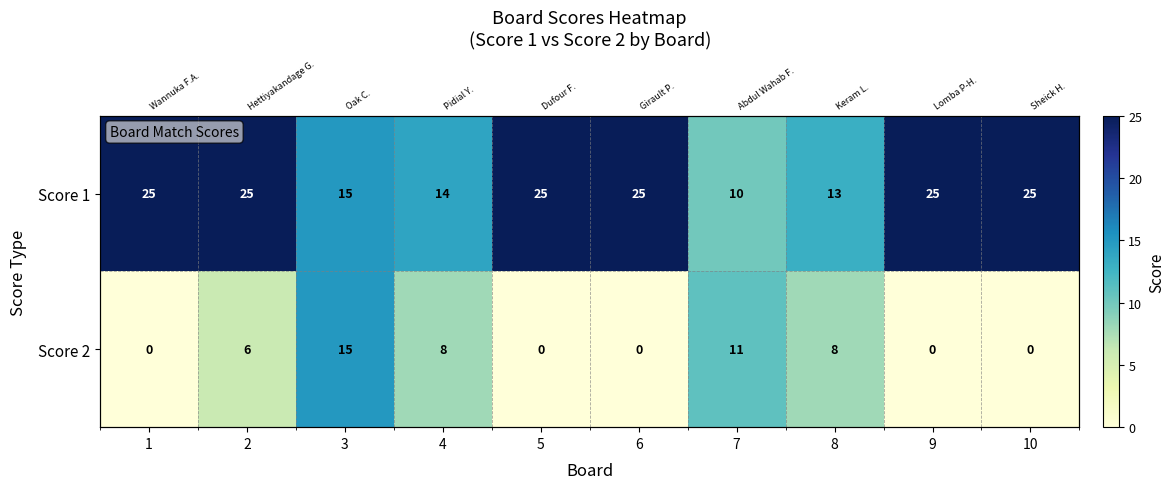

Is the value of Score 2 at 9 greater than the value of Score 1 at 6?

No